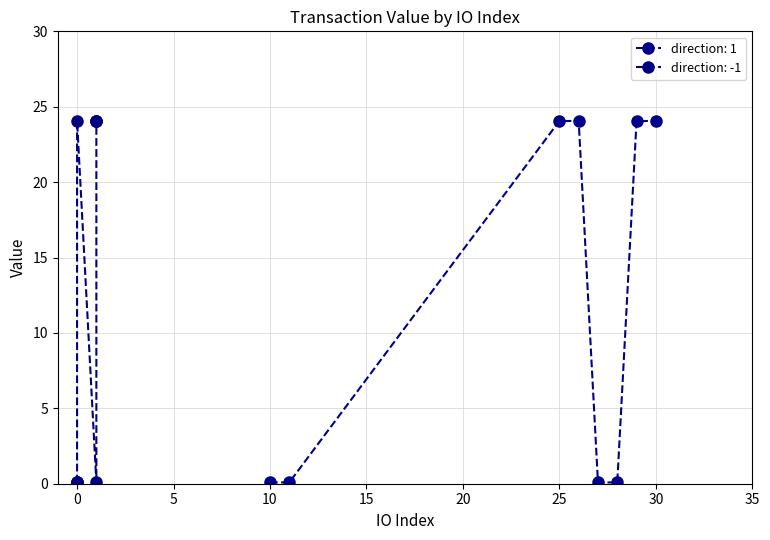

Is this an area chart (filled region under the line)?

No